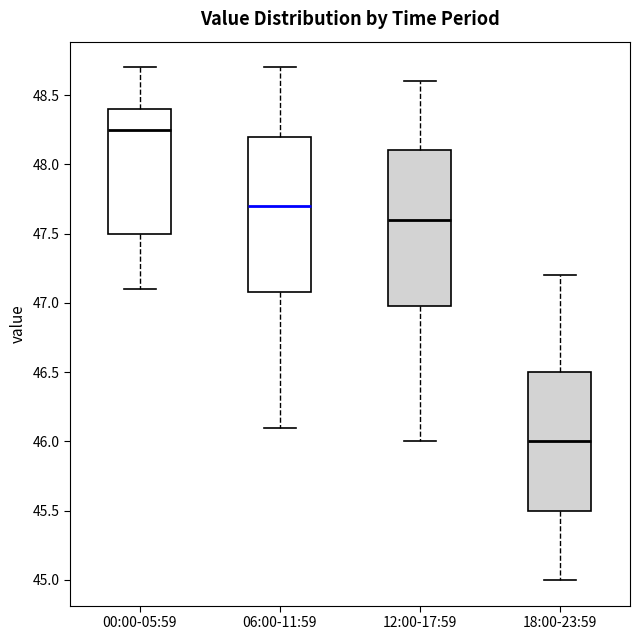

Which box's median line is the highest?

00:00-05:59